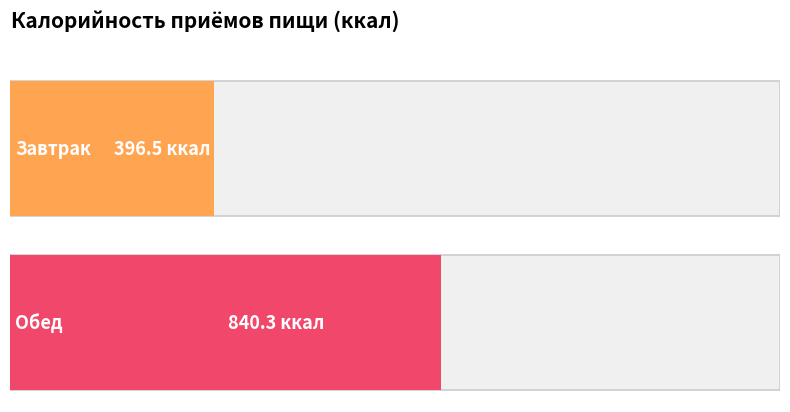

Rank the categories by value from highest to lowest.

Обед, Завтрак